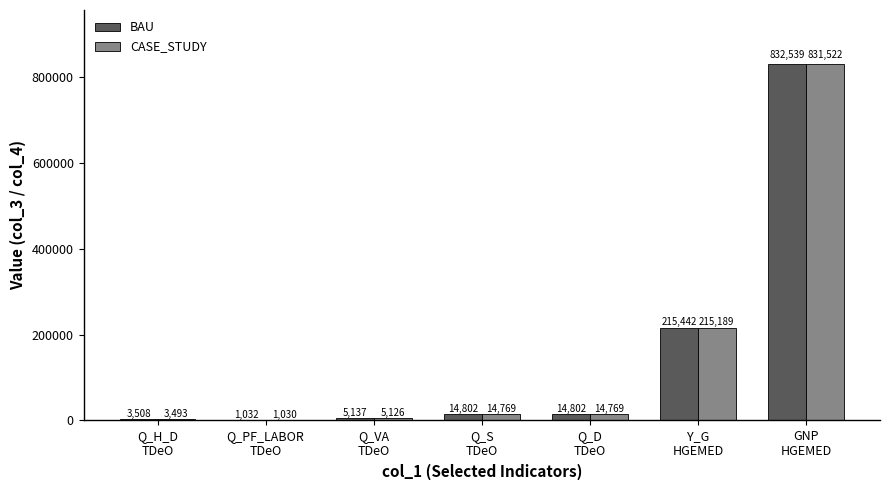

What is the maximum value for CASE_STUDY?

831521.9